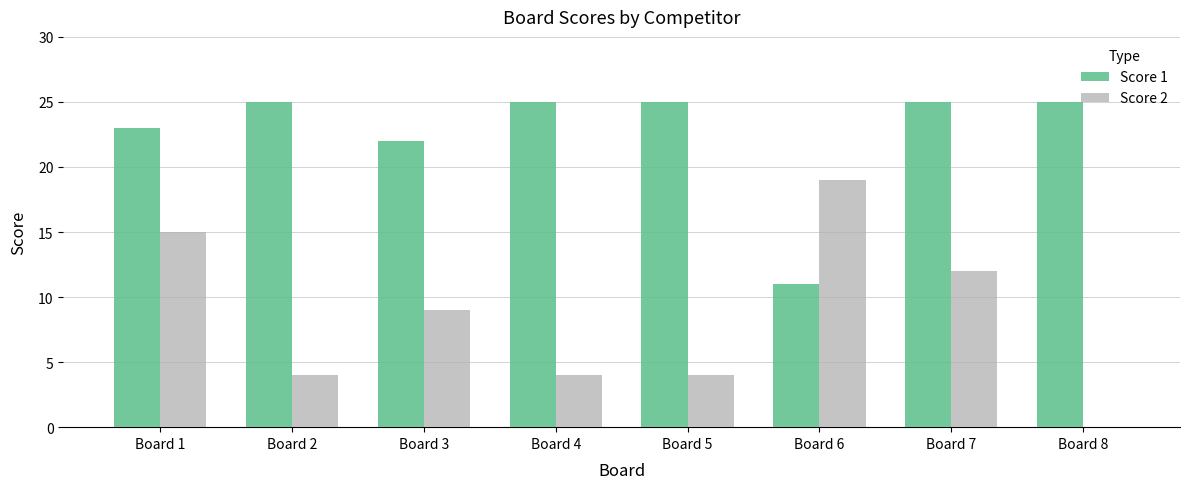

What is the greatest value displayed?

25